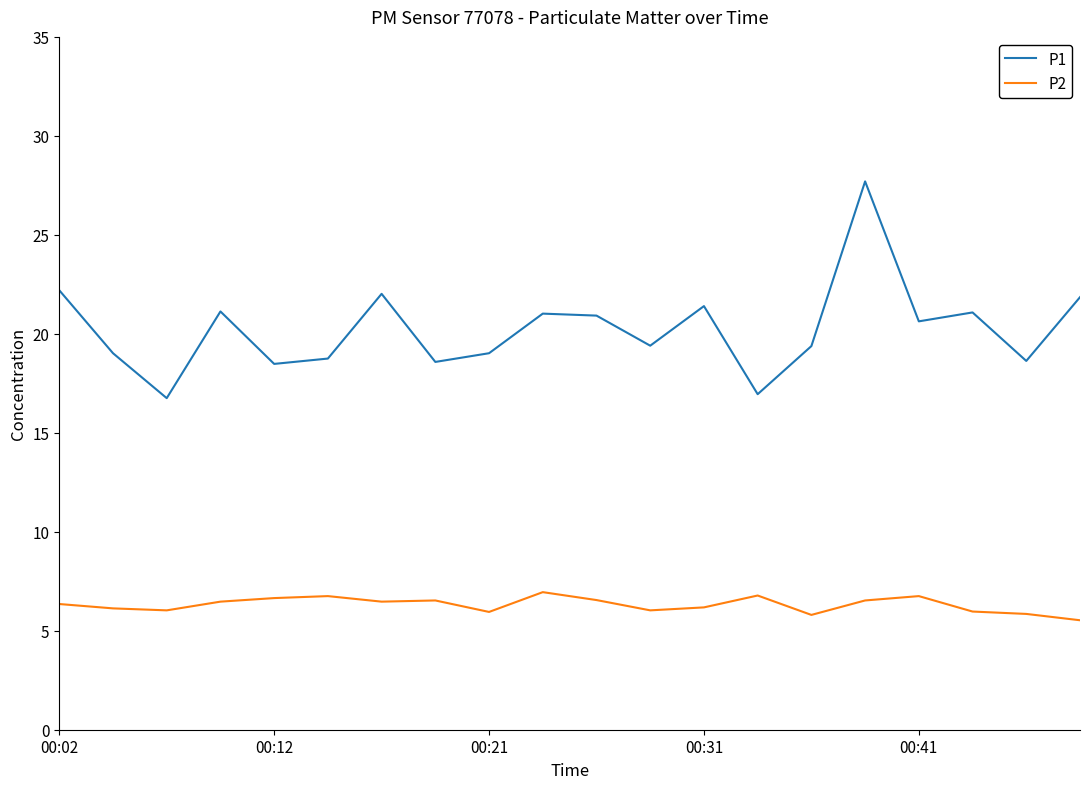

Which series has the largest total across all categories?

P1